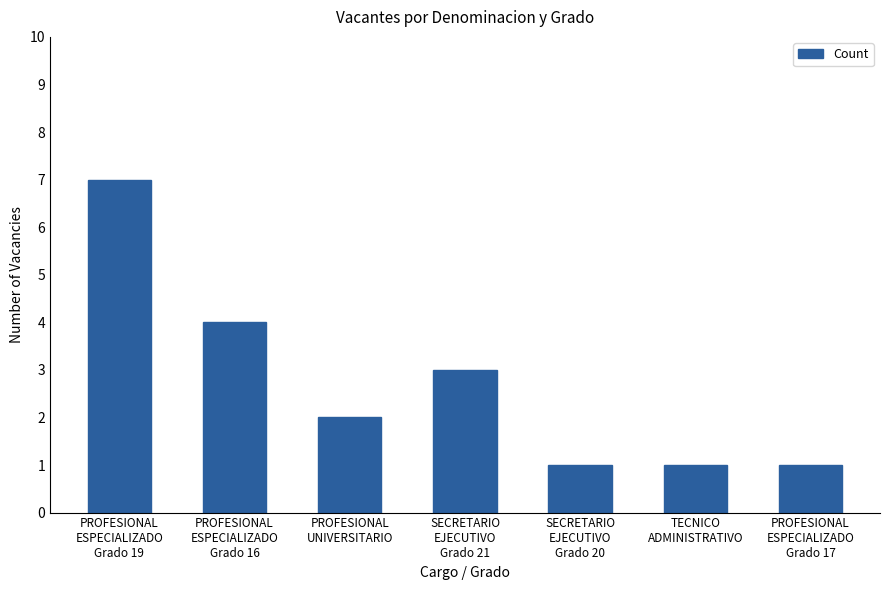

The value at SECRETARIO
EJECUTIVO
Grado 20 is 0. True or false?

False